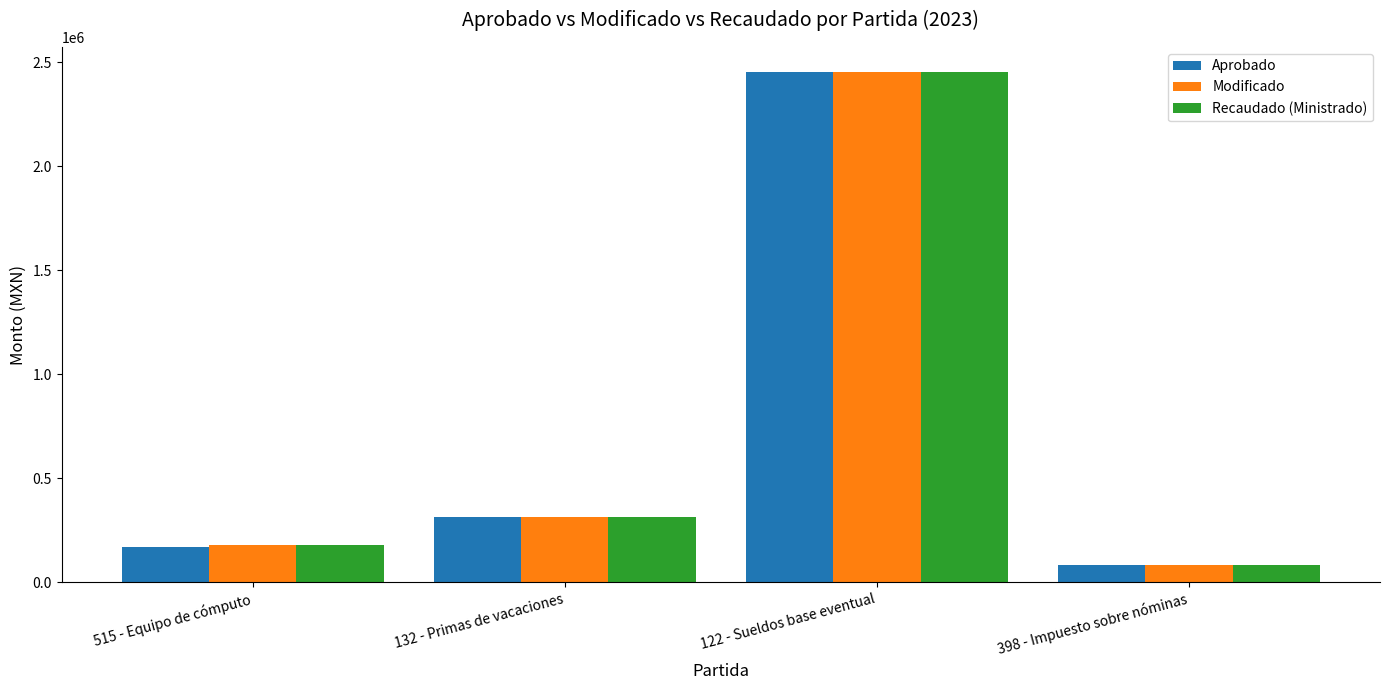

At which label does Modificado first exceed 315123?

132 - Primas de vacaciones